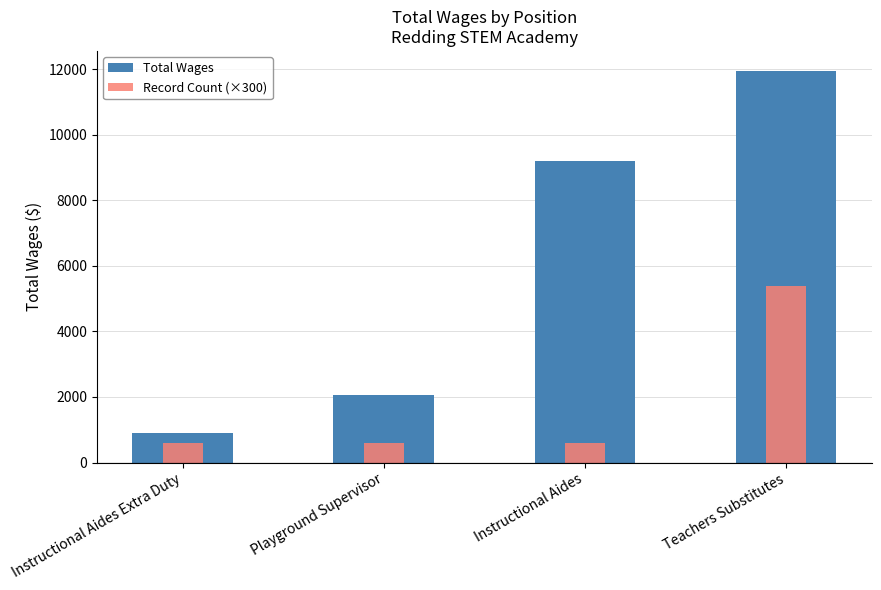

What are all the series names shown in the legend?

Total Wages, Record Count (×300)